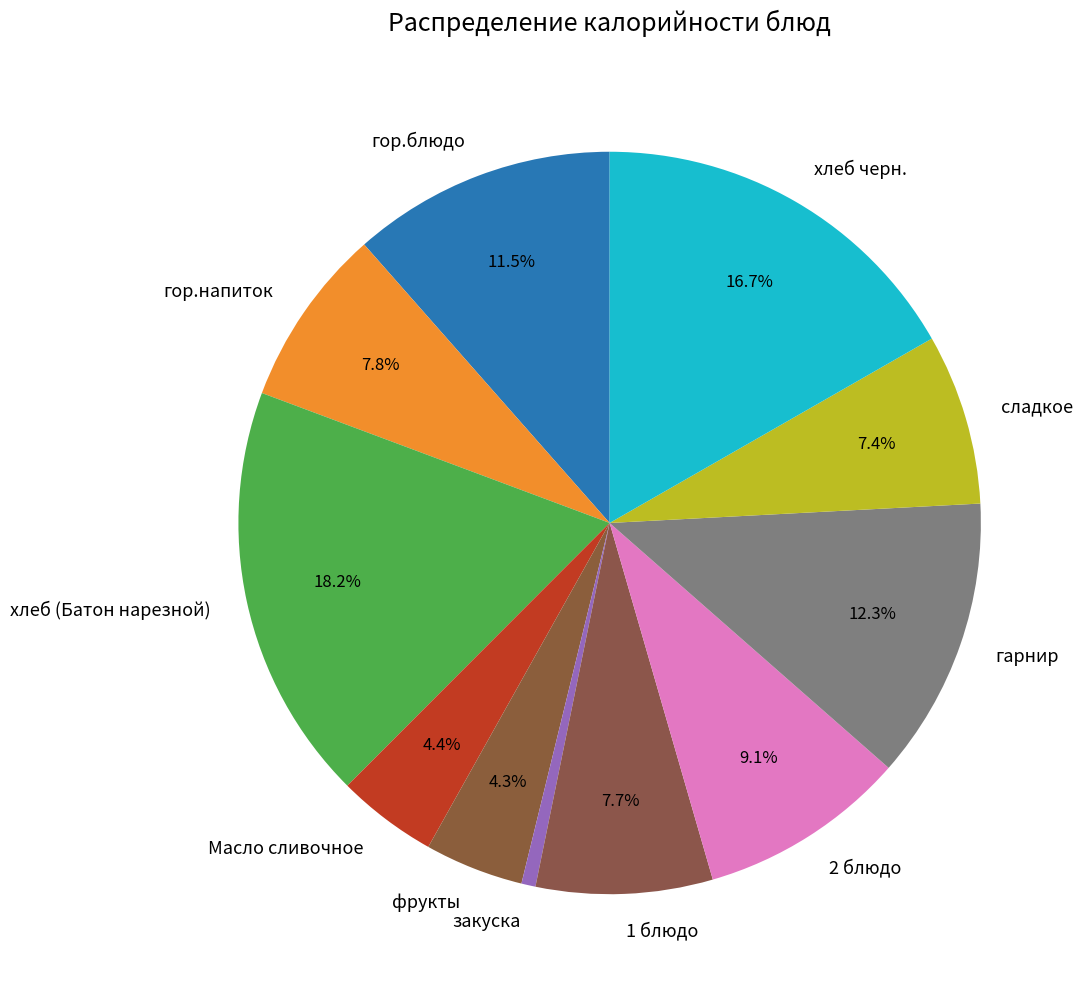

How many slices are in this pie chart?

11